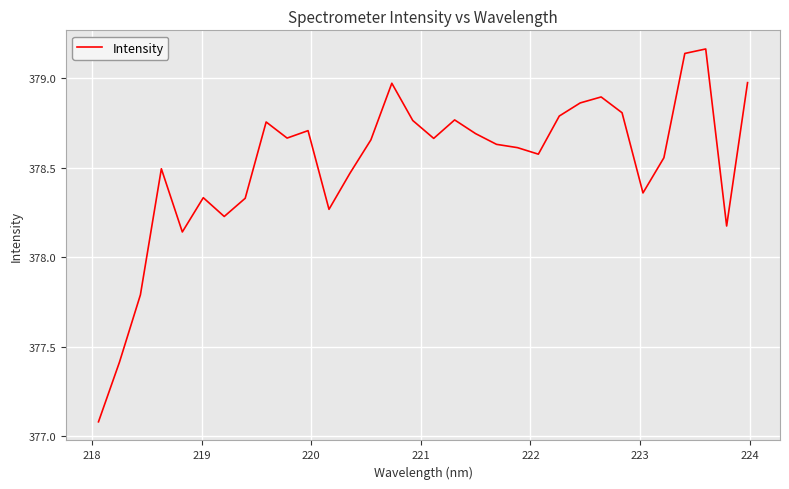

What is the smallest value displayed?

377.1